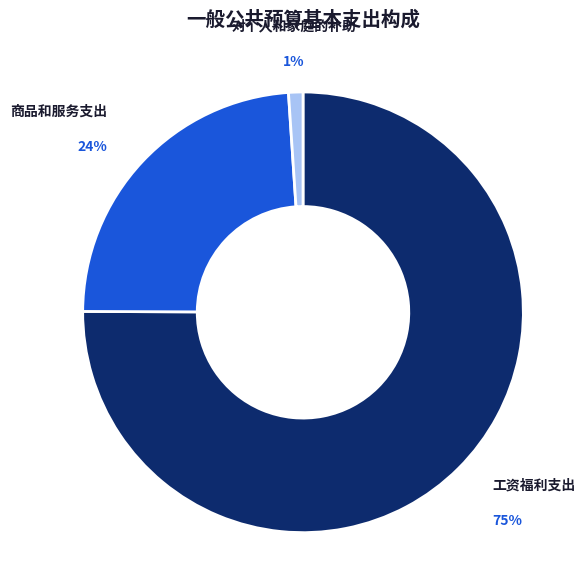

Which has a higher value, 工资福利支出 or 对个人和家庭的补助?

工资福利支出